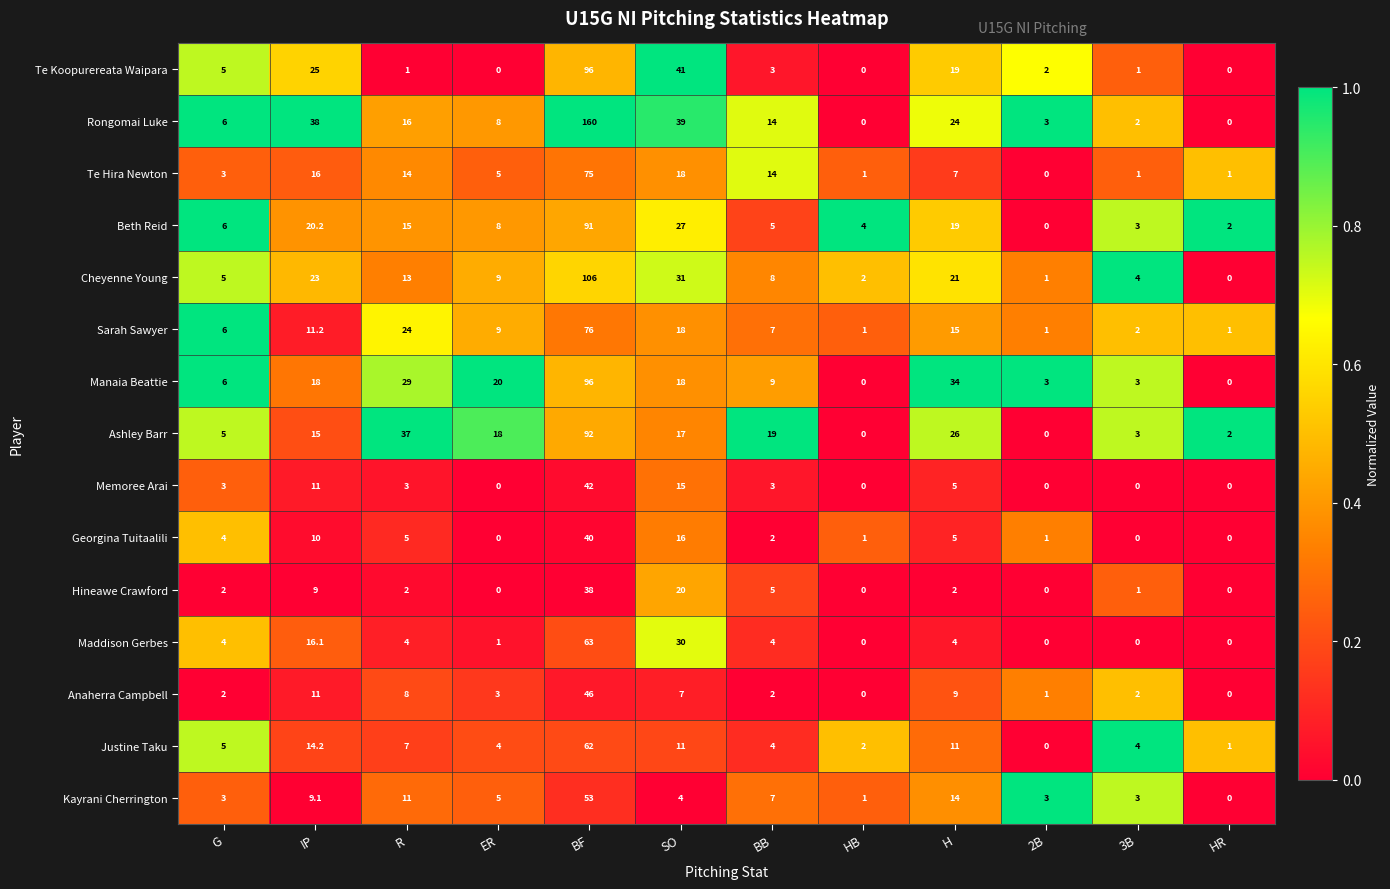

At how many categories does at least one series exceed 0?

12